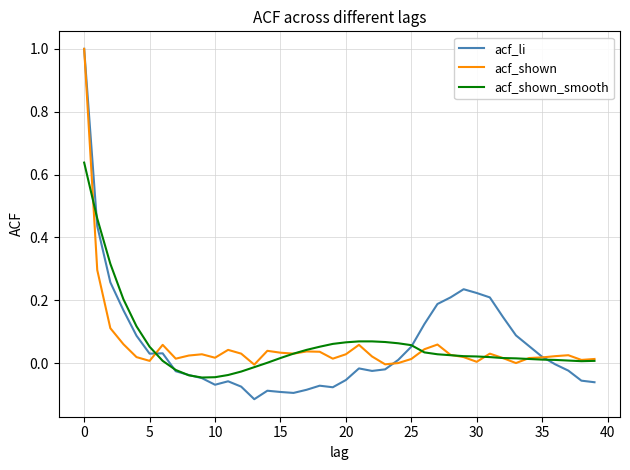

Which series has the widest spread of values?

acf_li